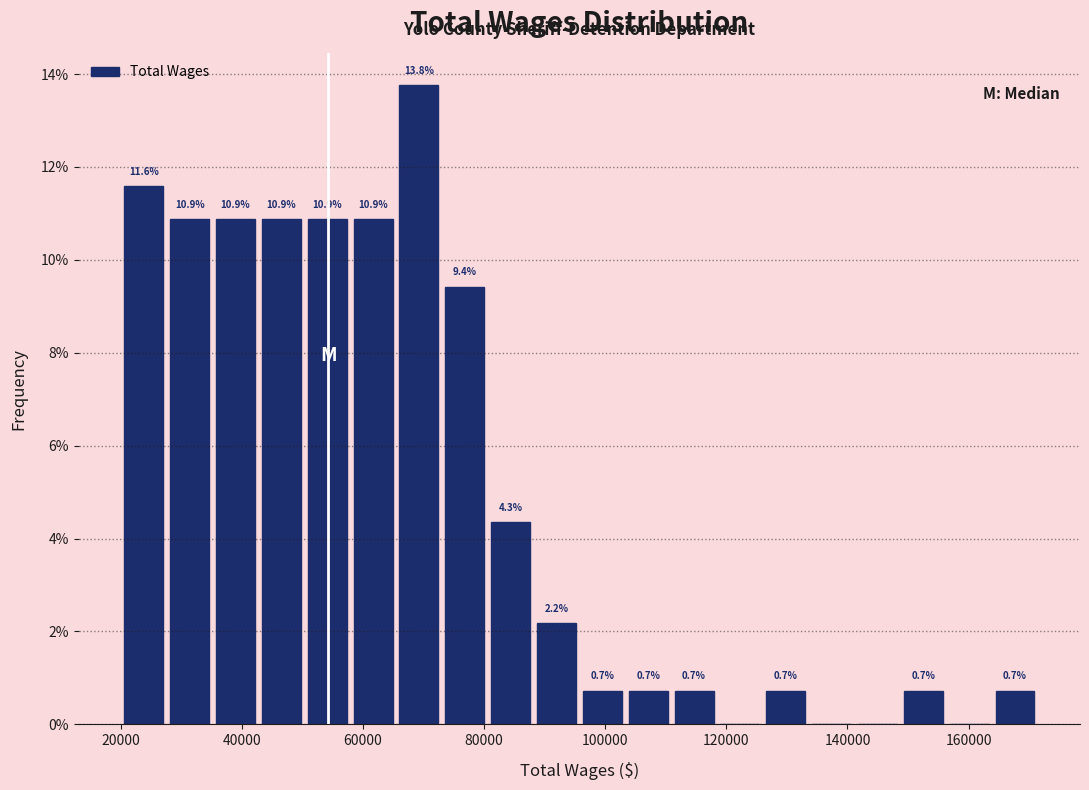

Read against the x-axis, roughly where is the centre of the tallest bar?

70000